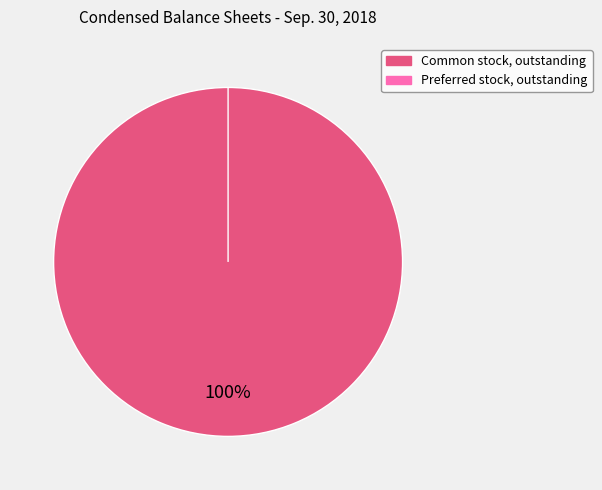

How many slices are in this pie chart?

2